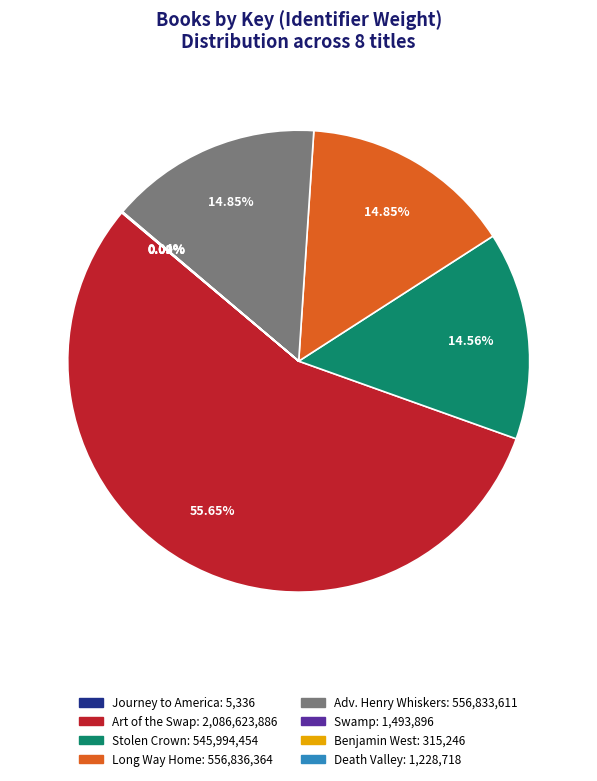

Is there any slice that represents more than half of the pie?

Yes